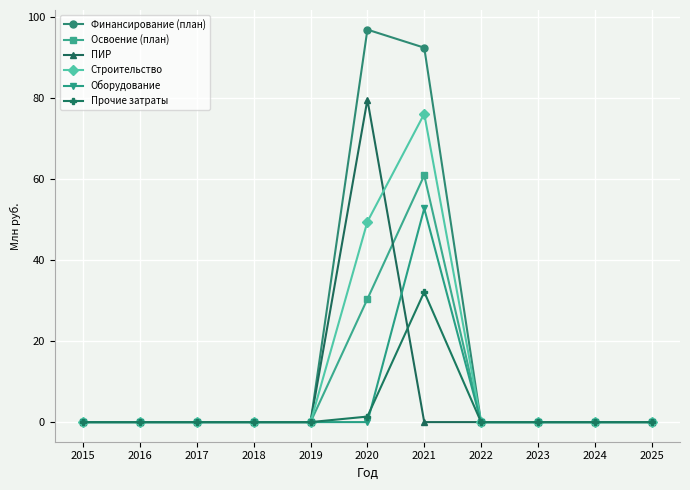

Reading right to left, list all the values displayed in this chart.

Финансирование (план): 0.0	0.0	0.0	0.0	92.4	96.8	0.0	0.0	0.0	0.0	0.0
Освоение (план): 0.0	0.0	0.0	0.0	60.9	30.4	0.0	0.0	0.0	0.0	0.0
ПИР: 0.0	0.0	0.0	0.0	0.0	79.6	0.0	0.0	0.0	0.0	0.0
Строительство: 0.0	0.0	0.0	0.0	76.1	49.4	0.0	0.0	0.0	0.0	0.0
Оборудование: 0.0	0.0	0.0	0.0	52.7	0.0	0.0	0.0	0.0	0.0	0.0
Прочие затраты: 0.0	0.0	0.0	0.0	32.1	1.4	0.0	0.0	0.0	0.0	0.0